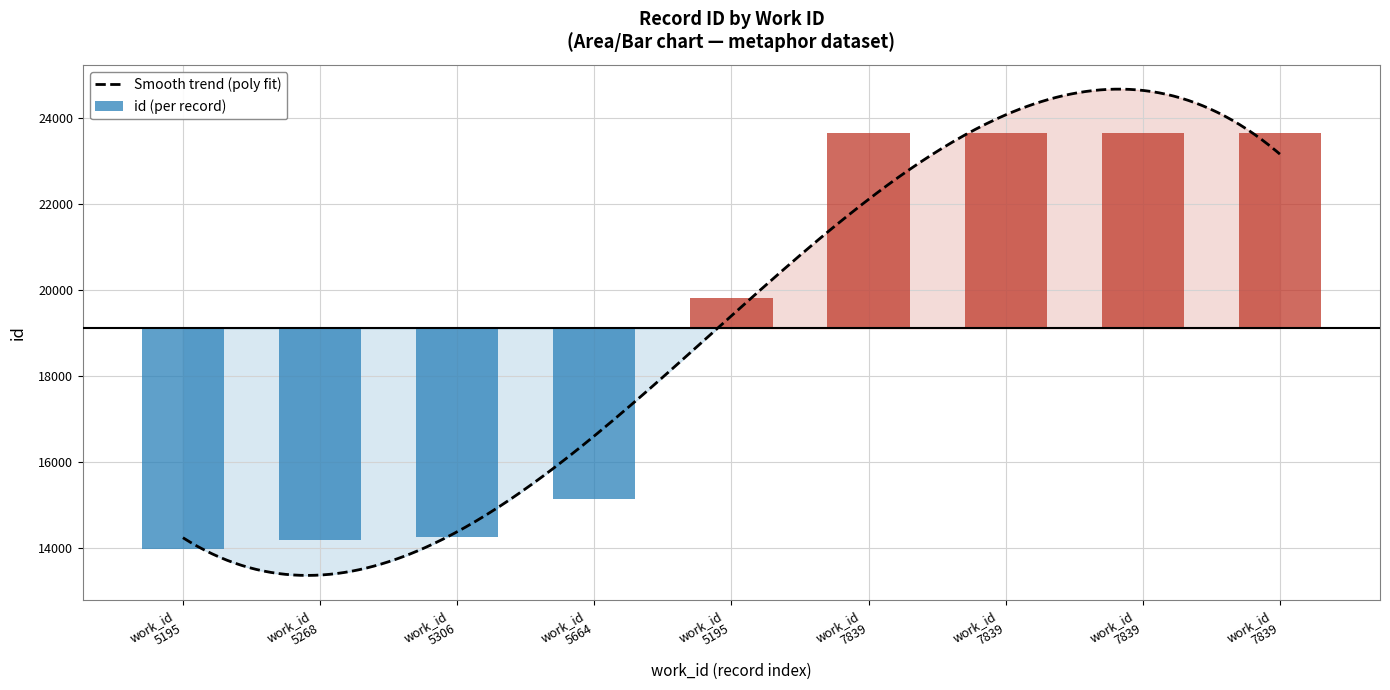

Which has a higher value, work_id 5195 or work_id 7839?

work_id 7839